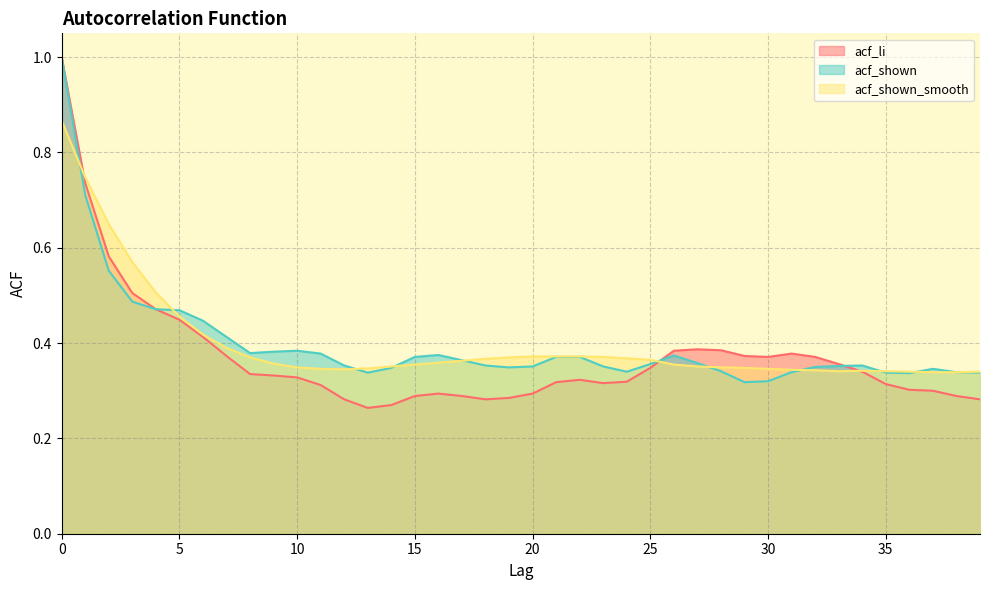

What is the average value of the acf_li series?

0.4